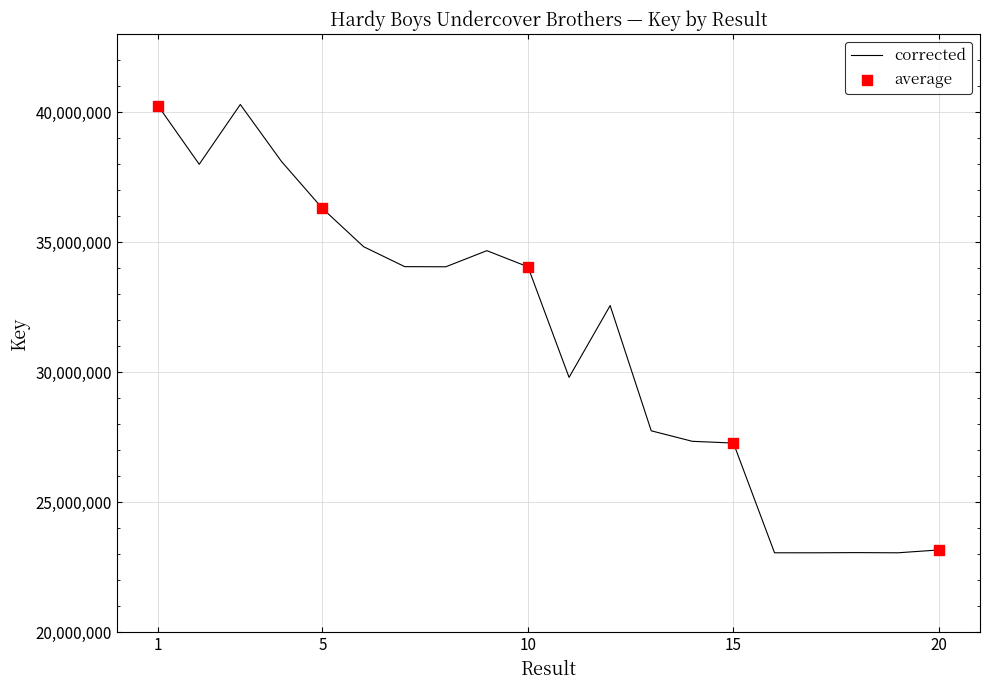

What is the minimum value shown in the chart?

23061879